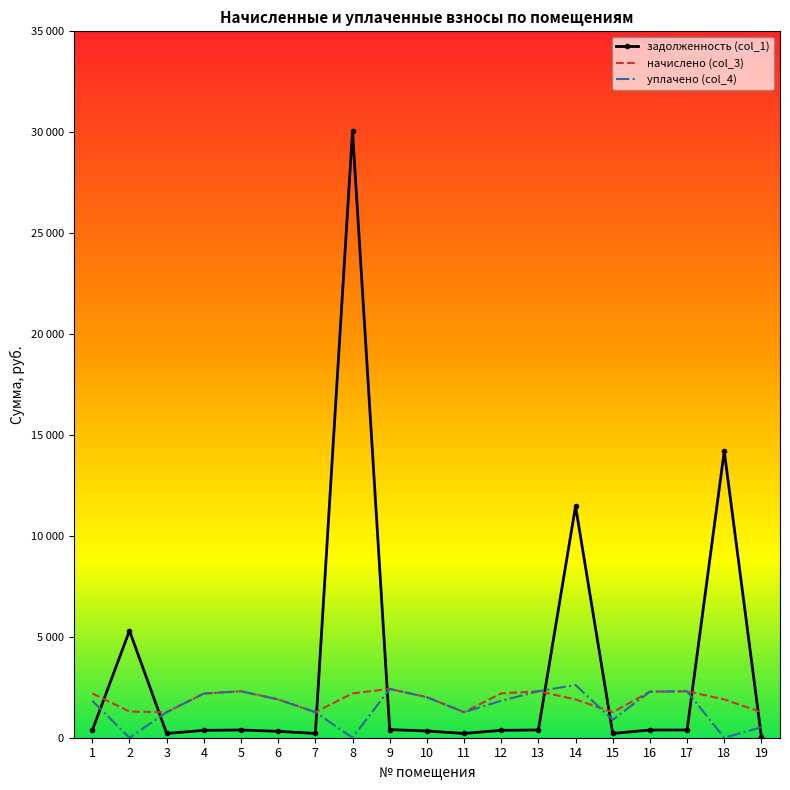

Reading right to left, transcribe all the data shown in this chart.

задолженность (col_1): 40.2	14198.0	383.6	380.0	210.6	11473.7	383.6	366.0	211.2	334.5	403.1	30072.1	211.2	316.2	383.6	364.8	211.2	5301.9	366.0
начислено (col_3): 1267.4	1897.5	2301.7	2279.9	1267.4	1897.5	2301.7	2196.1	1267.4	2006.8	2418.3	2196.1	1267.4	1897.5	2301.7	2188.9	1267.4	1296.5	2196.1
уплачено (col_4): 521.0	0.0	2301.7	2279.9	887.1	2610.0	2301.7	1830.1	1267.4	2006.8	2418.3	0.0	1267.4	1897.5	2301.7	2188.9	1268.2	0.0	1830.1